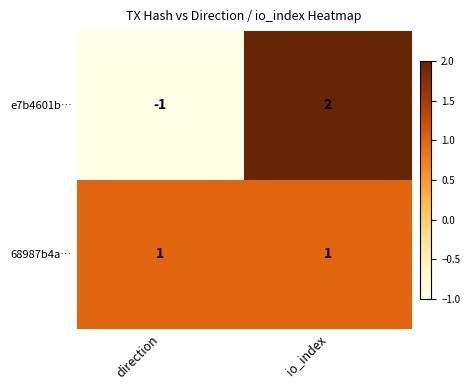

The value of 68987b4a… at io_index is 1. True or false?

True